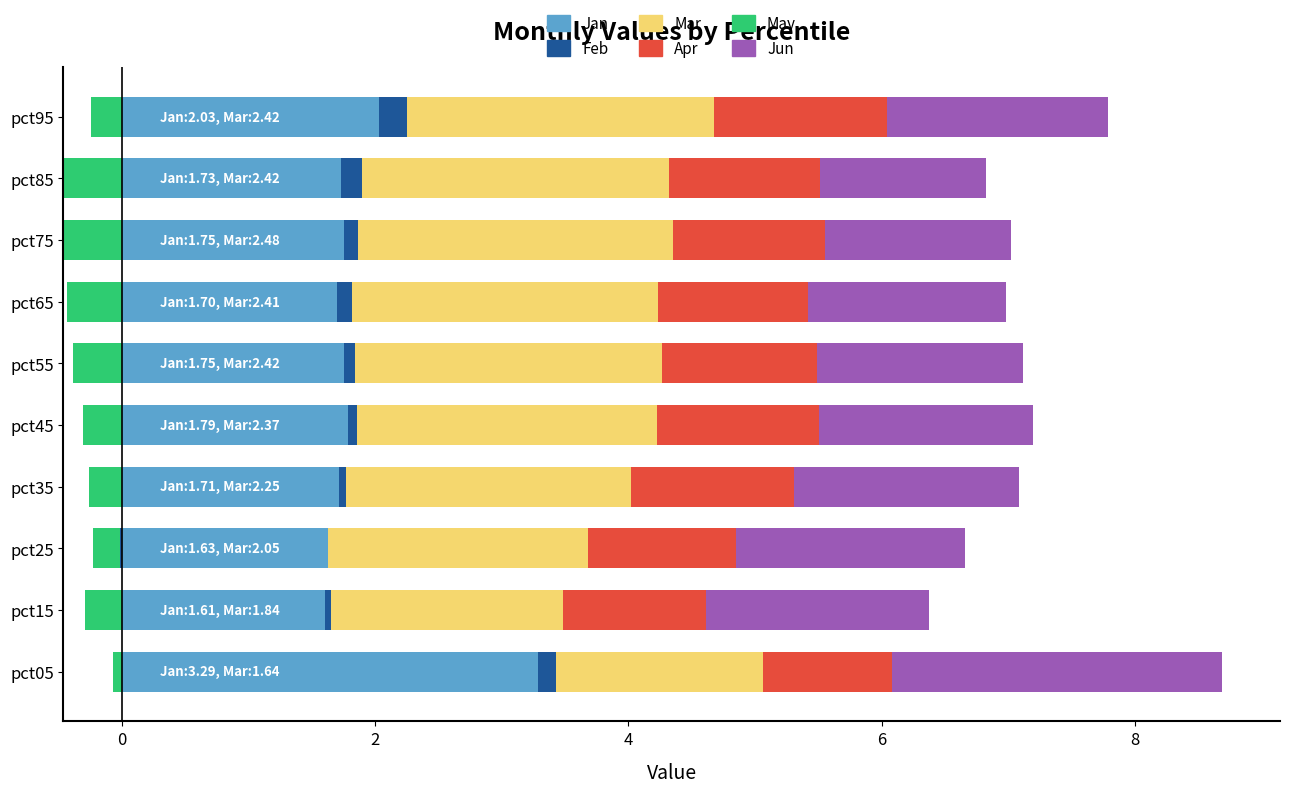

What is the sum of the Jun values at pct35 and pct55?

3.4